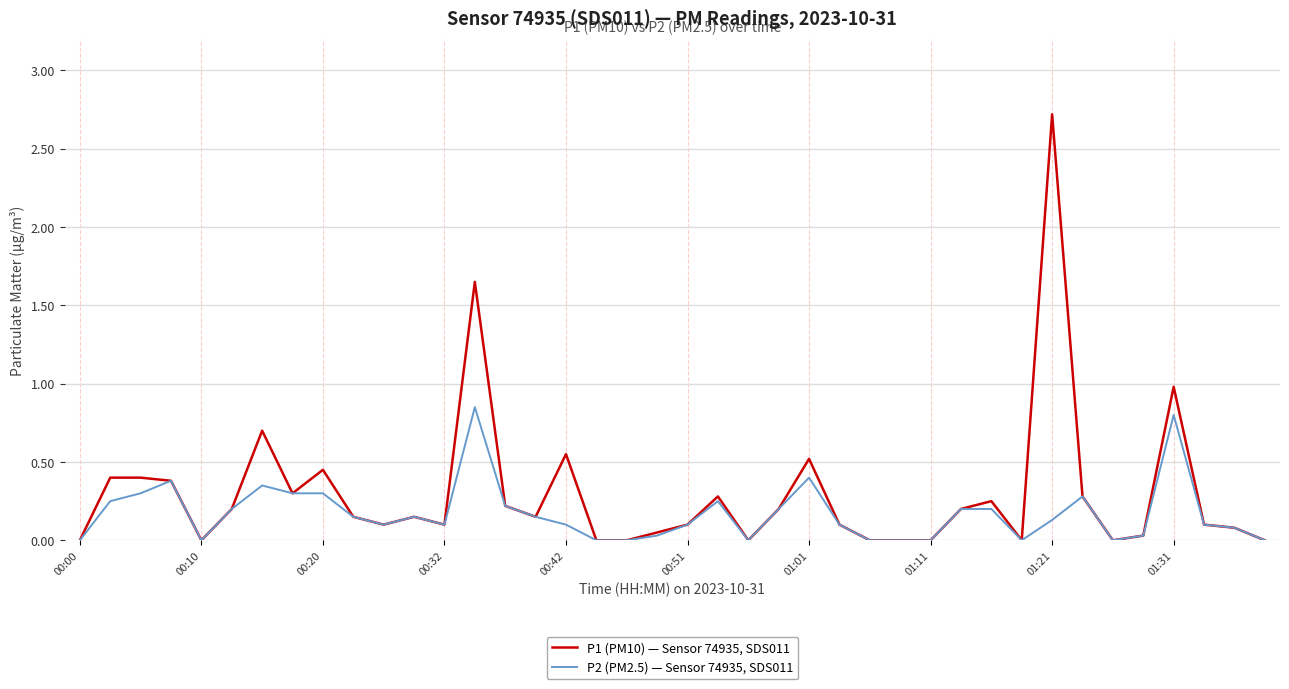

Which series has the widest spread of values?

P1 (PM10) — Sensor 74935, SDS011